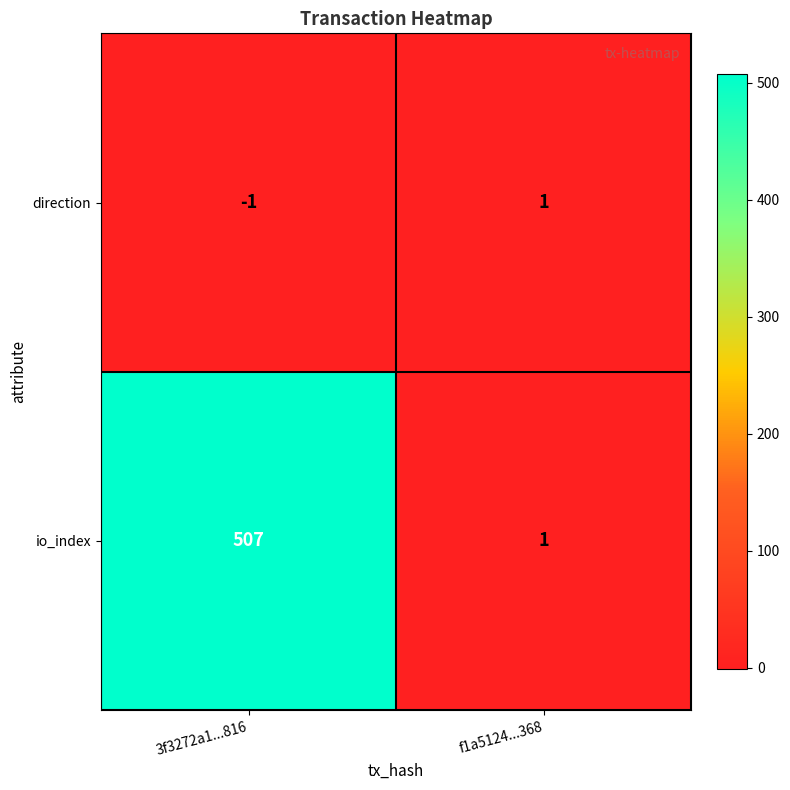

Between 3f3272a1...816 and f1a5124...368, which series saw the biggest shift?

io_index